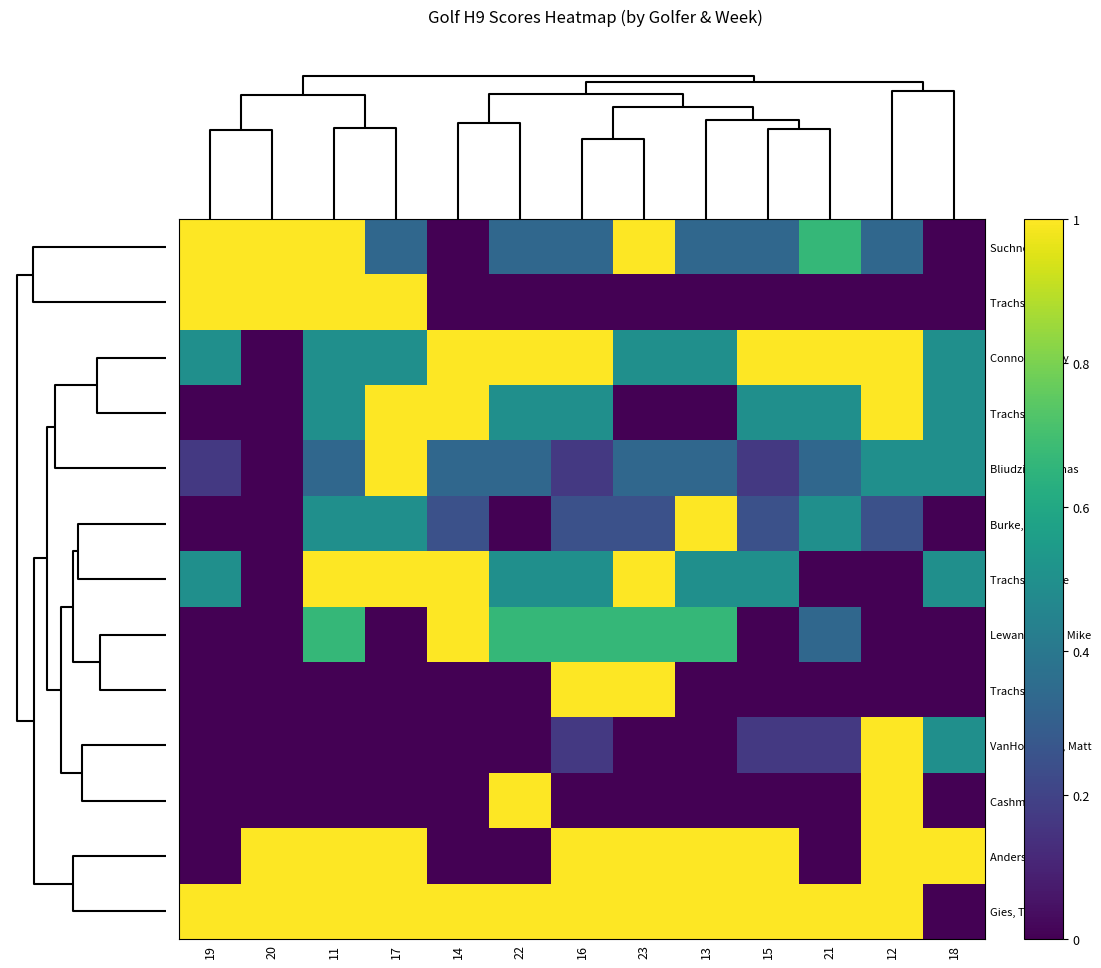

Reading left to right, list all the values displayed in this chart.

Suchner, Bill: 19=1.0	20=1.0	11=1.0	17=0.3	14=0.0	22=0.3	16=0.3	23=1.0	13=0.3	15=0.3	21=0.7	12=0.3	18=0.0
Trachsel, Bill: 19=1.0	20=1.0	11=1.0	17=1.0	14=0.0	22=0.0	16=0.0	23=0.0	13=0.0	15=0.0	21=0.0	12=0.0	18=0.0
Connolly, Terry: 19=0.5	20=0.0	11=0.5	17=0.5	14=1.0	22=1.0	16=1.0	23=0.5	13=0.5	15=1.0	21=1.0	12=1.0	18=0.5
Trachsel, Jay: 19=0.0	20=0.0	11=0.5	17=1.0	14=1.0	22=0.5	16=0.5	23=0.0	13=0.0	15=0.5	21=0.5	12=1.0	18=0.5
Bliudzius, Romas: 19=0.2	20=0.0	11=0.3	17=1.0	14=0.3	22=0.3	16=0.2	23=0.3	13=0.3	15=0.2	21=0.3	12=0.5	18=0.5
Burke, David: 19=0.0	20=0.0	11=0.5	17=0.5	14=0.2	22=0.0	16=0.2	23=0.2	13=1.0	15=0.2	21=0.5	12=0.2	18=0.0
Trachsel, Steve: 19=0.5	20=0.0	11=1.0	17=1.0	14=1.0	22=0.5	16=0.5	23=1.0	13=0.5	15=0.5	21=0.0	12=0.0	18=0.5
Lewandowski, Mike: 19=0.0	20=0.0	11=0.7	17=0.0	14=1.0	22=0.7	16=0.7	23=0.7	13=0.7	15=0.0	21=0.3	12=0.0	18=0.0
Trachsel, Mike: 19=0.0	20=0.0	11=0.0	17=0.0	14=0.0	22=0.0	16=1.0	23=1.0	13=0.0	15=0.0	21=0.0	12=0.0	18=0.0
VanHollebeke, Matt: 19=0.0	20=0.0	11=0.0	17=0.0	14=0.0	22=0.0	16=0.2	23=0.0	13=0.0	15=0.2	21=0.2	12=1.0	18=0.5
Cashman, Cal: 19=0.0	20=0.0	11=0.0	17=0.0	14=0.0	22=1.0	16=0.0	23=0.0	13=0.0	15=0.0	21=0.0	12=1.0	18=0.0
Anderson, Lee: 19=0.0	20=1.0	11=1.0	17=1.0	14=0.0	22=0.0	16=1.0	23=1.0	13=1.0	15=1.0	21=0.0	12=1.0	18=1.0
Gies, Tim: 19=1.0	20=1.0	11=1.0	17=1.0	14=1.0	22=1.0	16=1.0	23=1.0	13=1.0	15=1.0	21=1.0	12=1.0	18=0.0